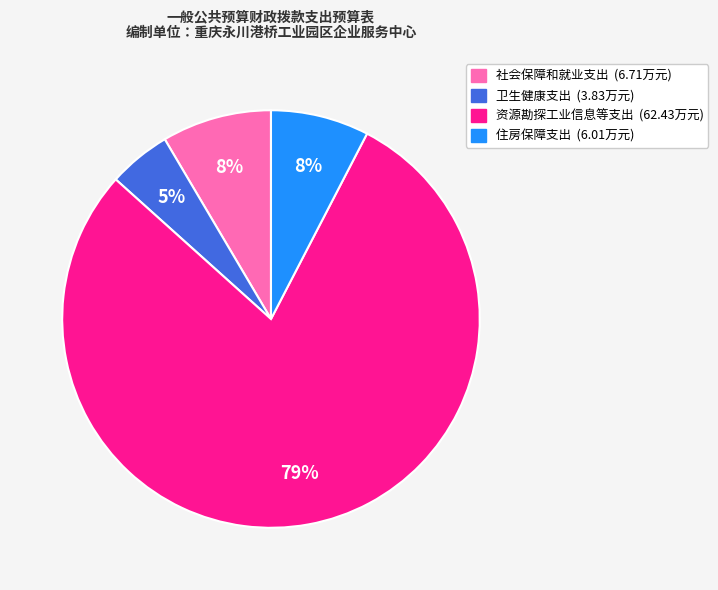

Does 资源勘探工业信息等支出 represent more than half of the total?

Yes